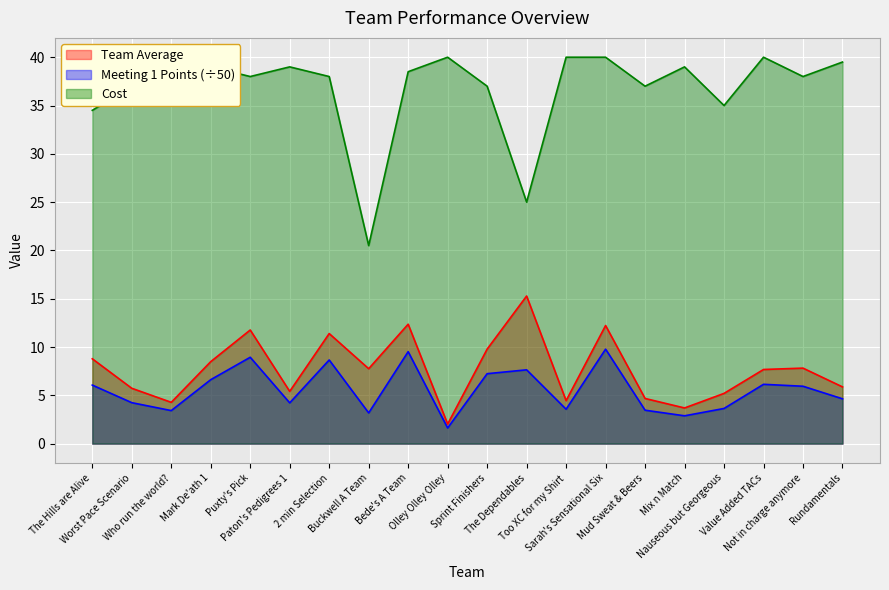

What position from the left is Not in charge anymore?

19